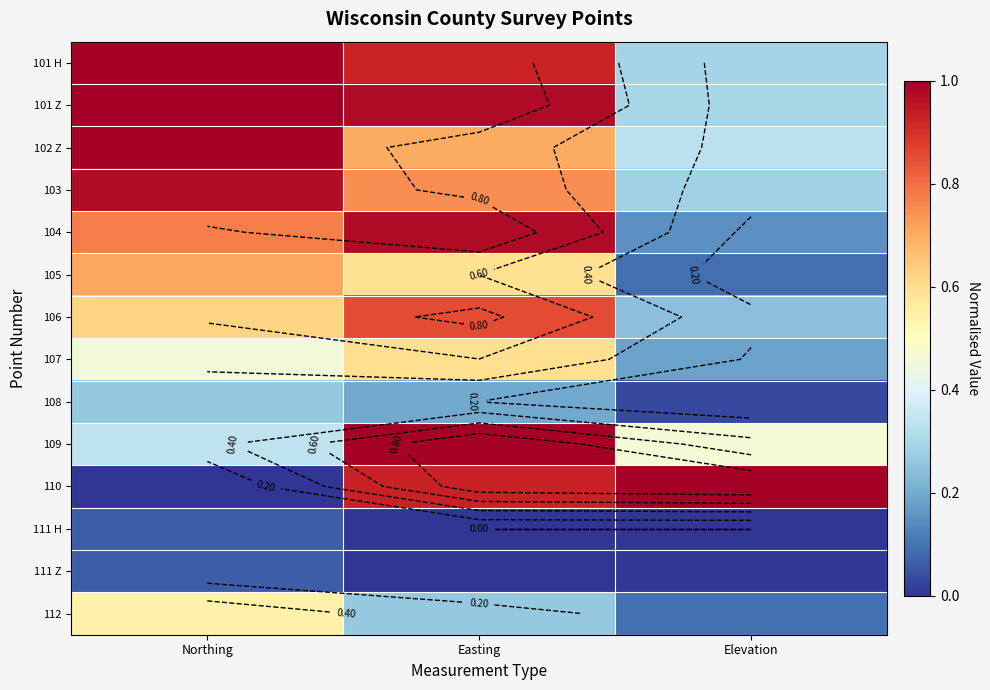

Is it true that 107 equals 0.2 at Elevation?

True